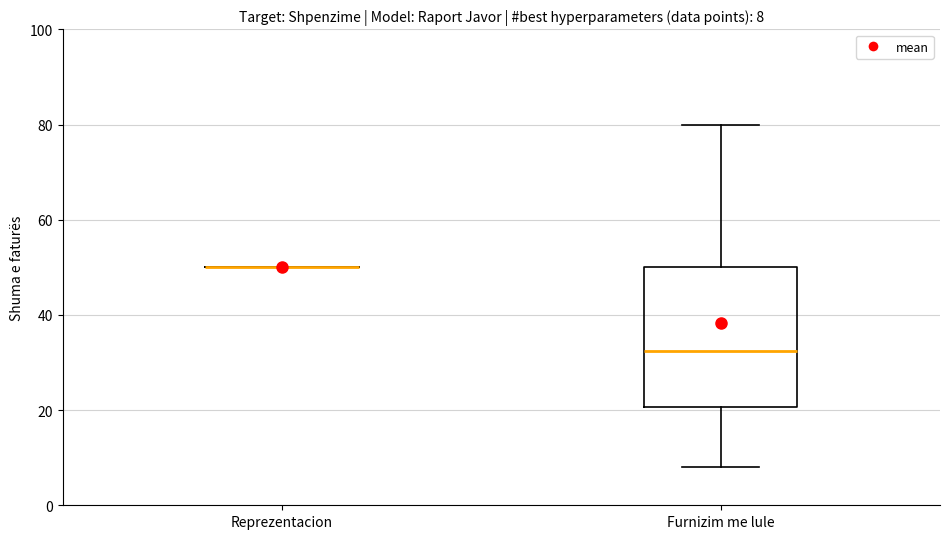

Which box is the tallest, from its lower edge to its upper edge?

Furnizim me lule